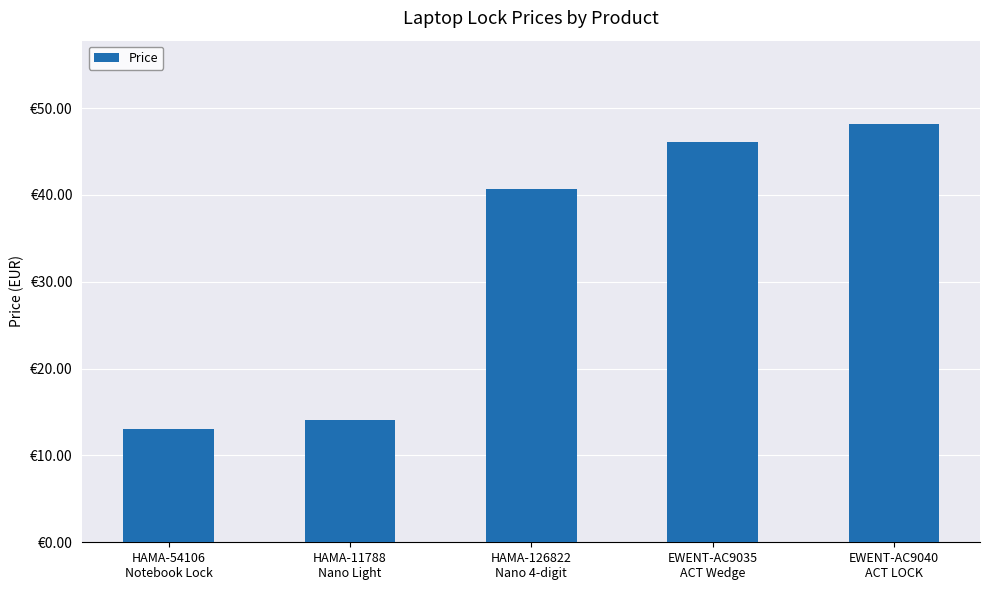

Rank the categories by value from lowest to highest.

HAMA-54106
Notebook Lock, HAMA-11788
Nano Light, HAMA-126822
Nano 4-digit, EWENT-AC9035
ACT Wedge, EWENT-AC9040
ACT LOCK